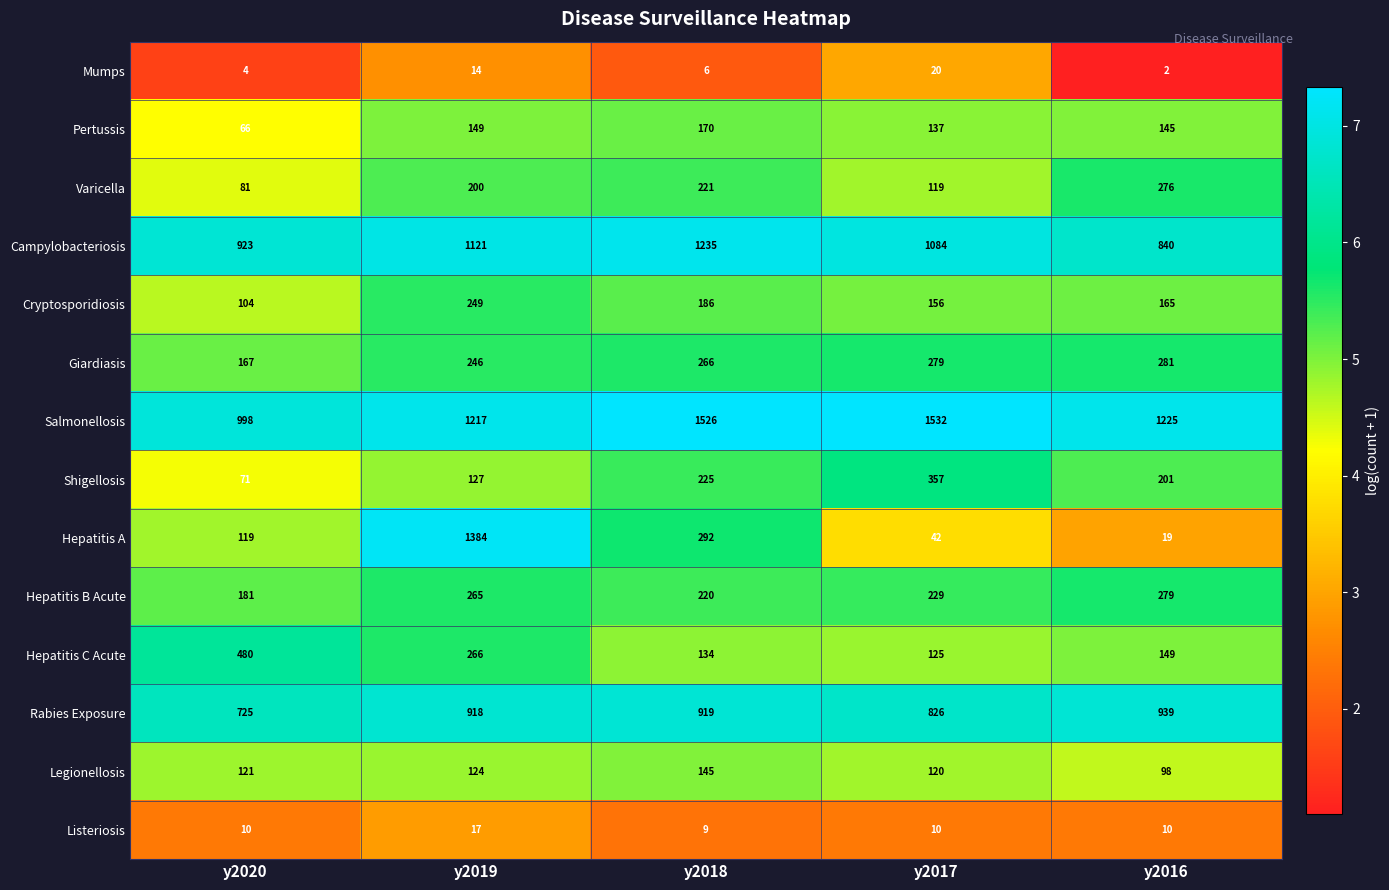

Is it true that Hepatitis C Acute equals 266 at y2019?

True